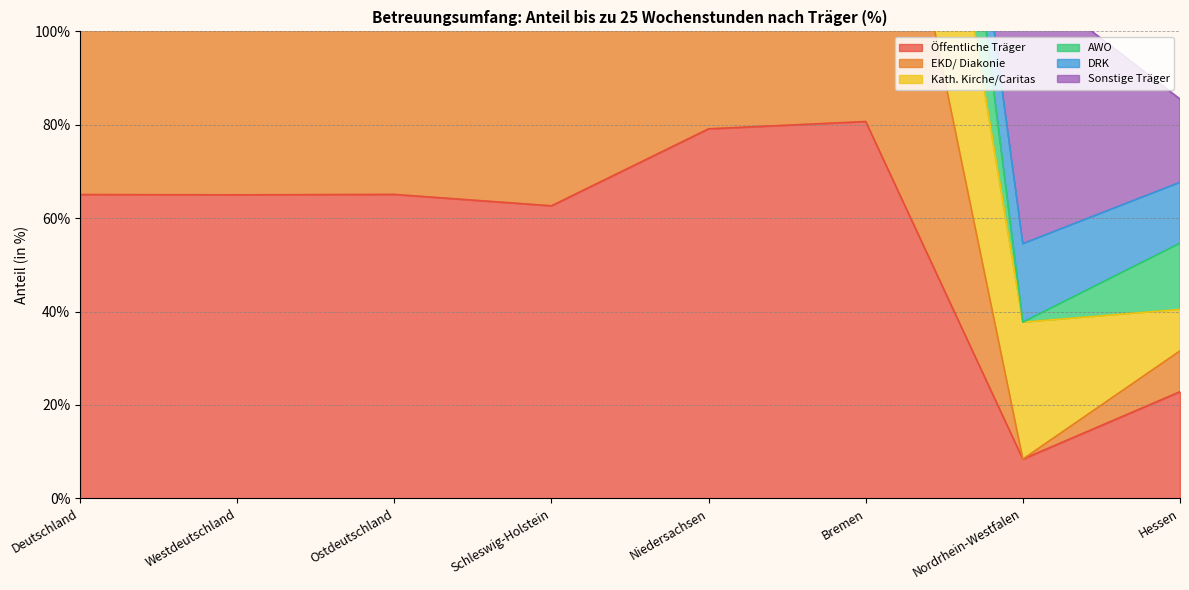

True or false: AWO has more than 1 interior local peaks.

True